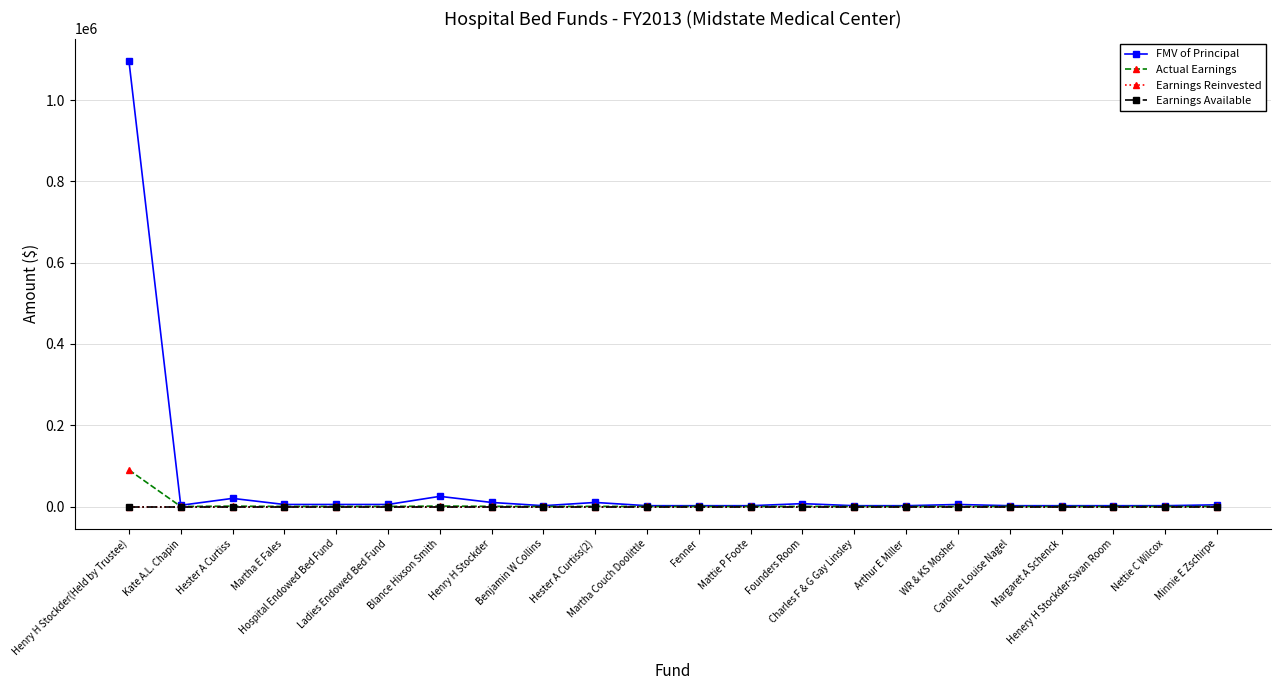

Between Martha Couch Doolittle and WR & KS Mosher, which series saw the biggest shift?

FMV of Principal